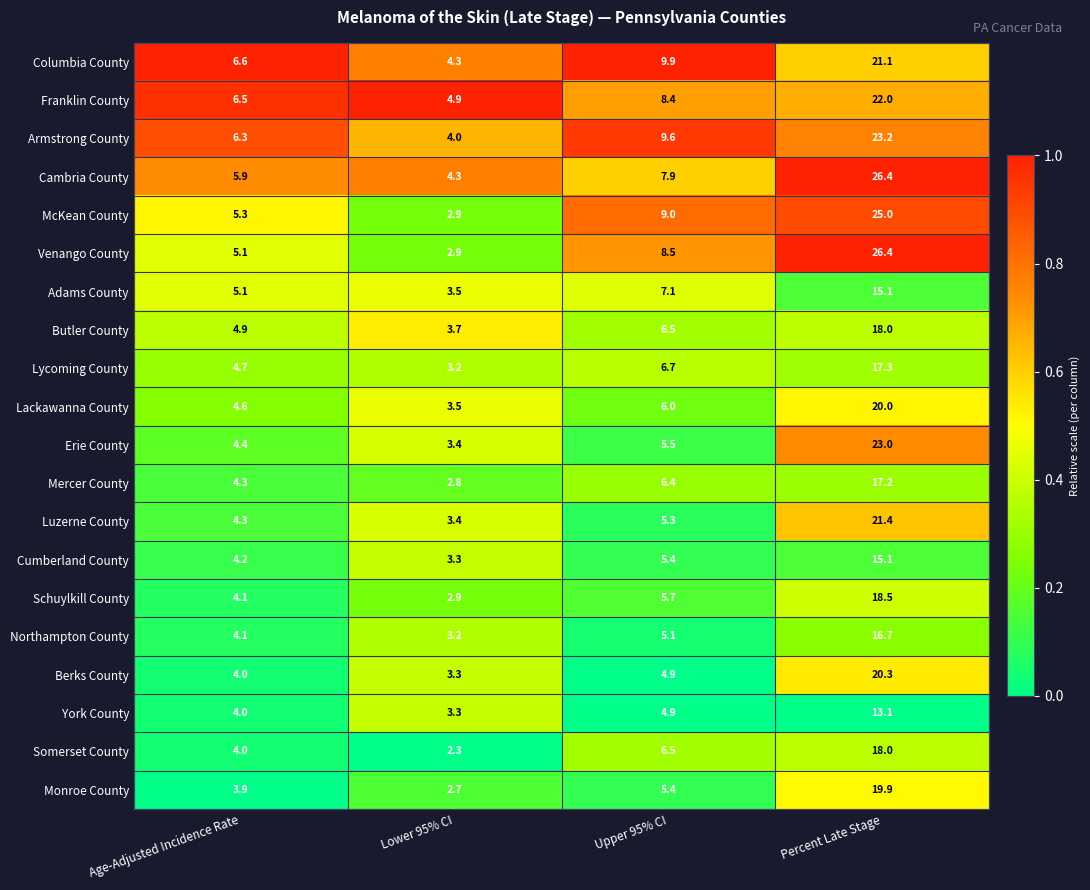

Is it true that Venango County equals 8.5 at Upper 95% CI?

True